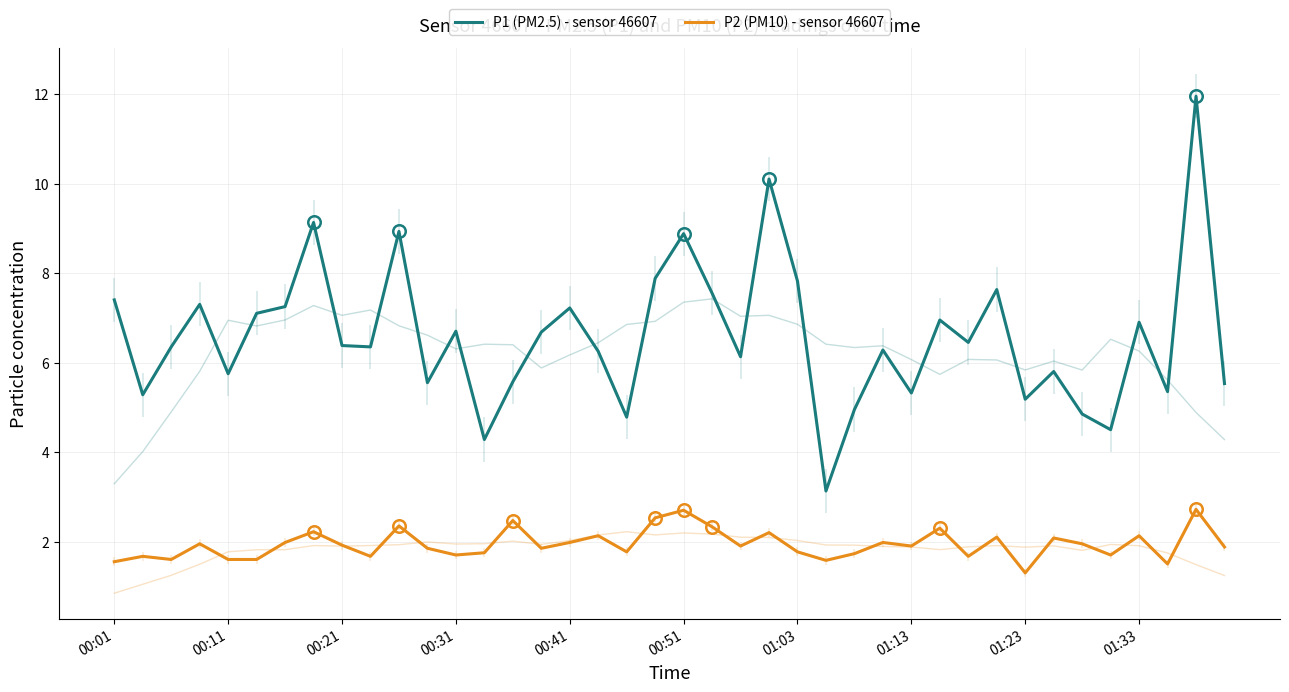

How many interior local peaks does the P2 (PM10) - sensor 46607 series have?

14